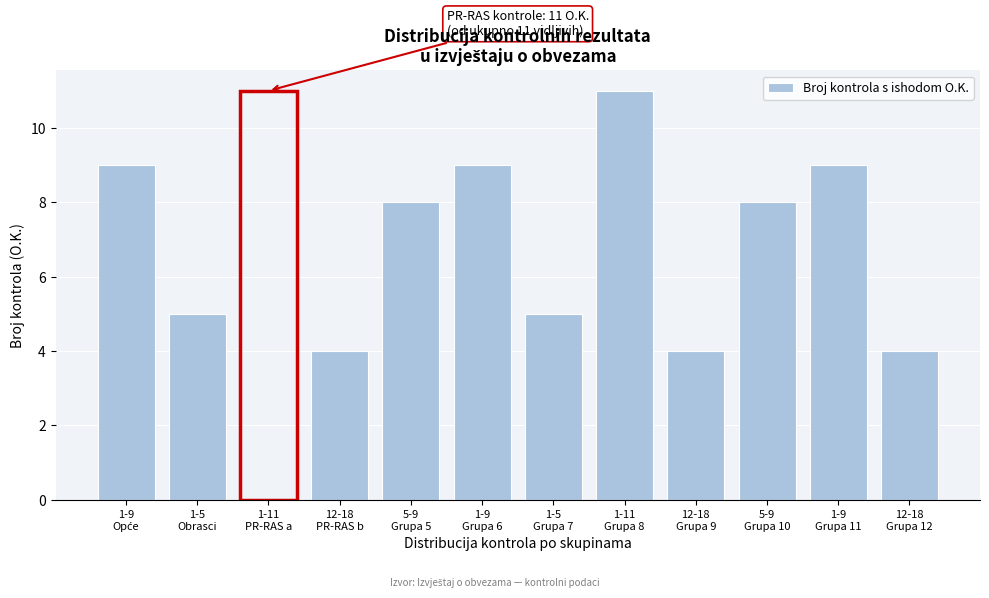

Reading right to left, what are all the values shown in this chart?

4	9	8	4	11	5	9	8	4	11	5	9